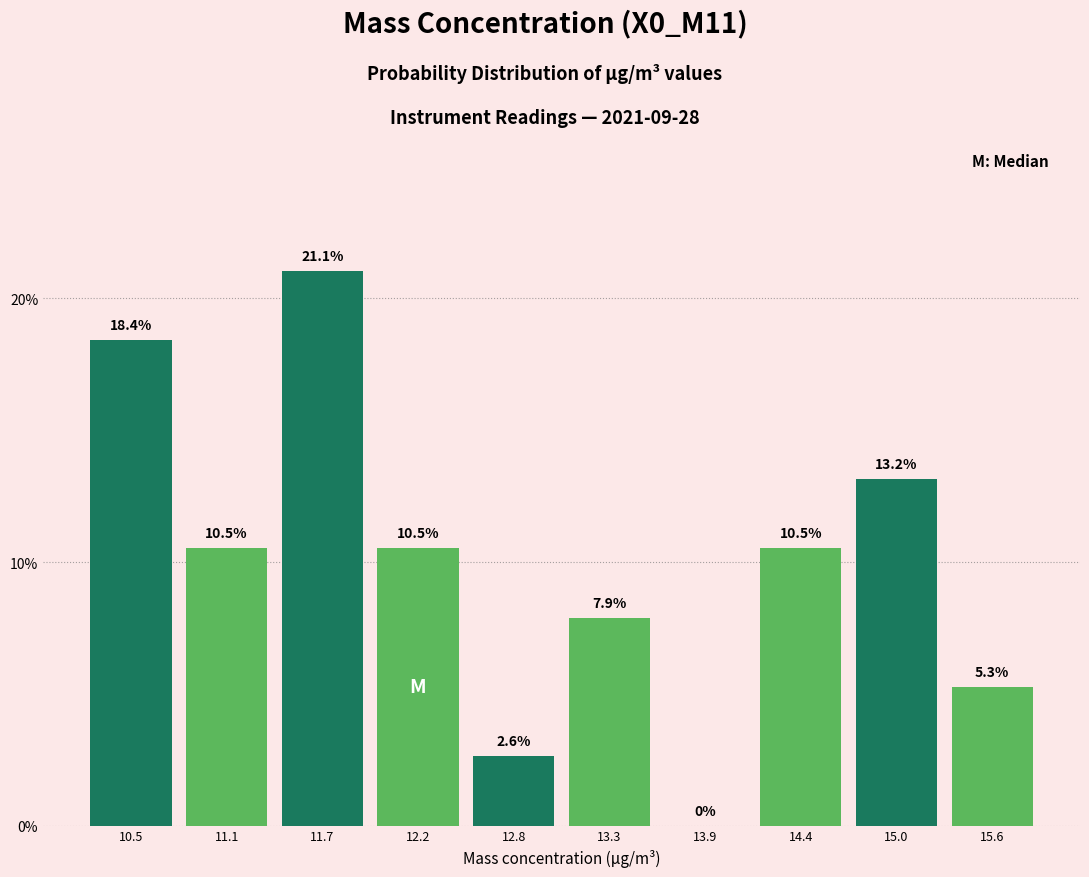

Reading left to right, transcribe this chart: for each bar, give the range it covers on the x-axis and its height. The bar edges are not printed on the chart, so give them approximately, as read against the axis.

10.3 to 10.8: 18.4
10.8 to 11.4: 10.5
11.4 to 11.9: 21.1
11.9 to 12.5: 10.5
12.5 to 13.1: 2.6
13.1 to 13.6: 7.9
13.6 to 14.2: 0.0
14.2 to 14.7: 10.5
14.7 to 15.3: 13.2
15.3 to 15.8: 5.3